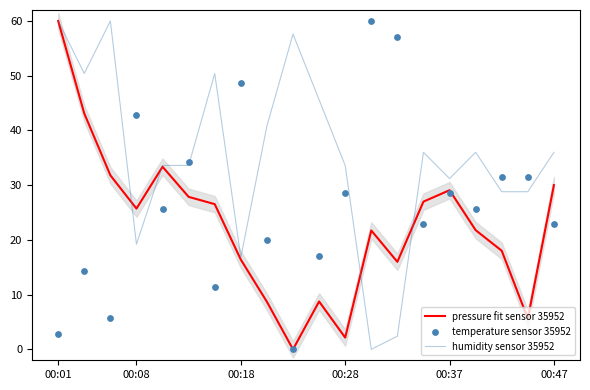

What is the total value across all series at 6?

88.4